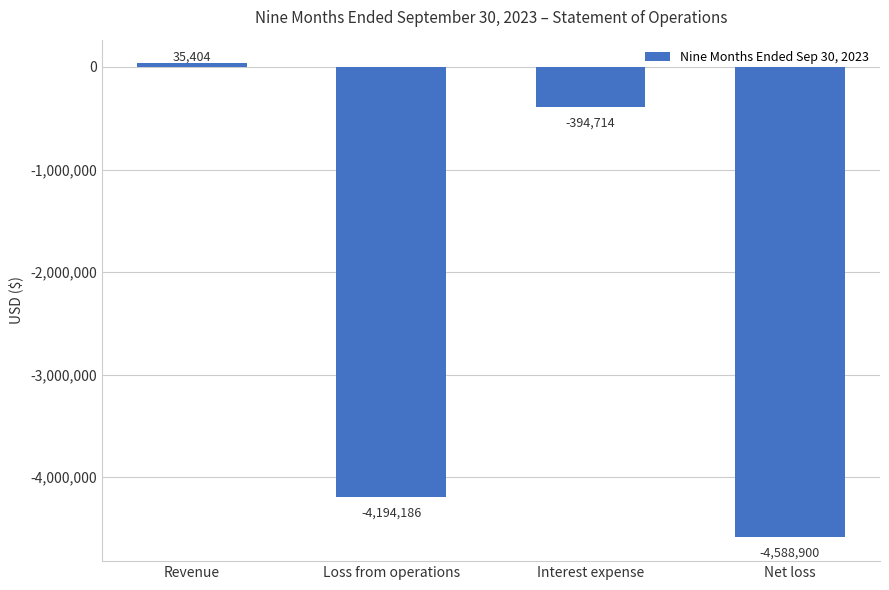

At which label does the data first exceed -394714?

Revenue